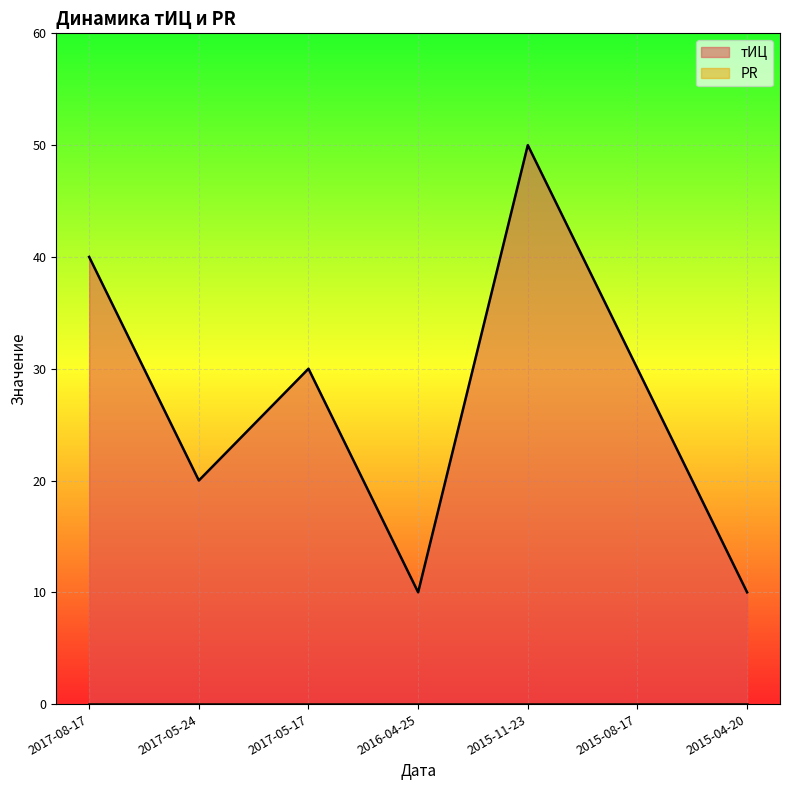

What is the difference between the second highest and minimum values?

30